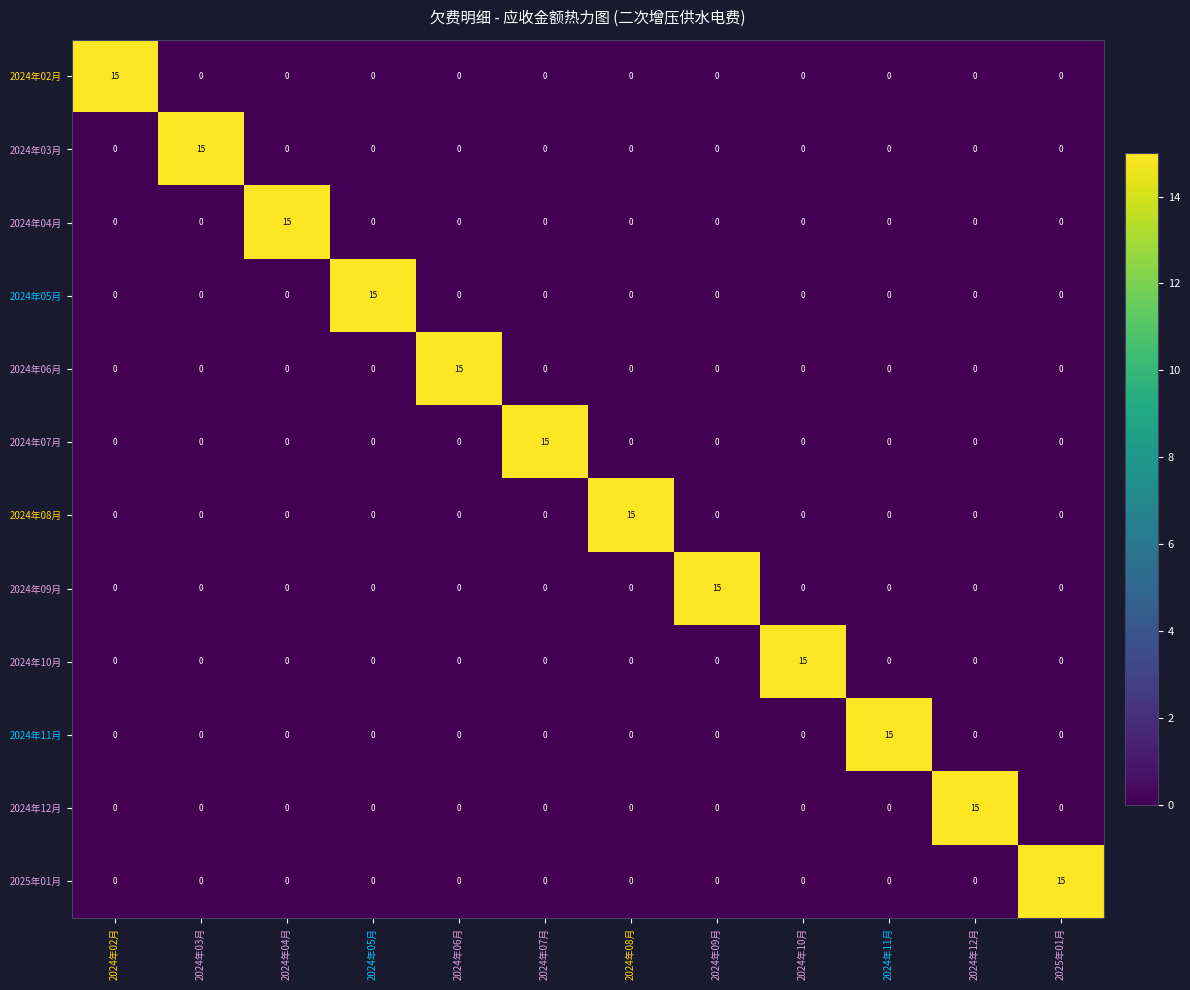

What is the spread (max minus min) of values at 2024年05月?

15